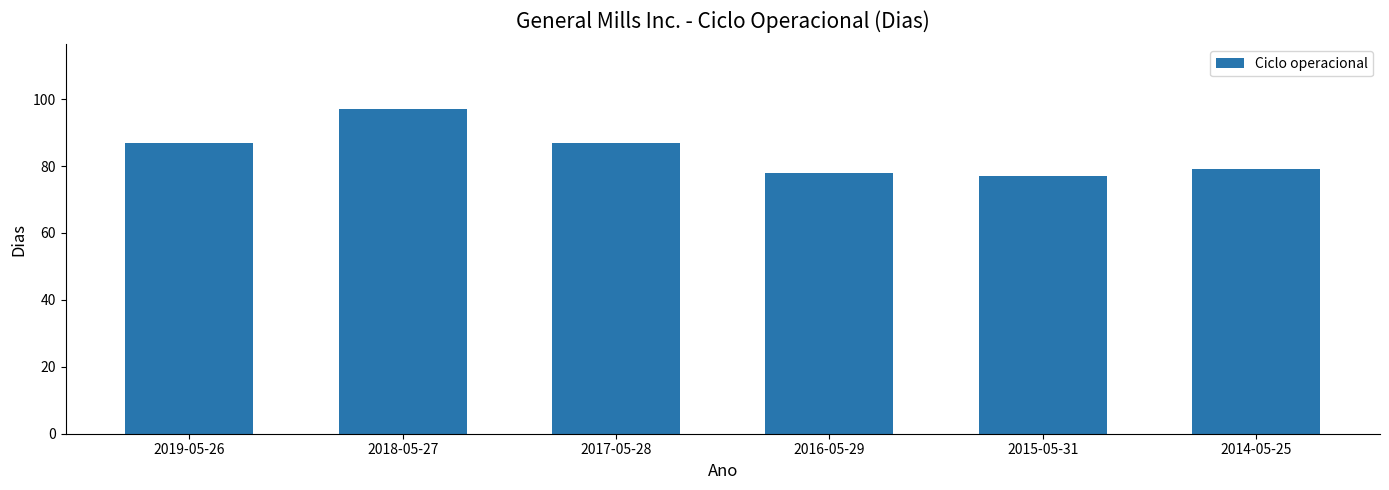

Is it true that the value at 2014-05-25 is 79?

True